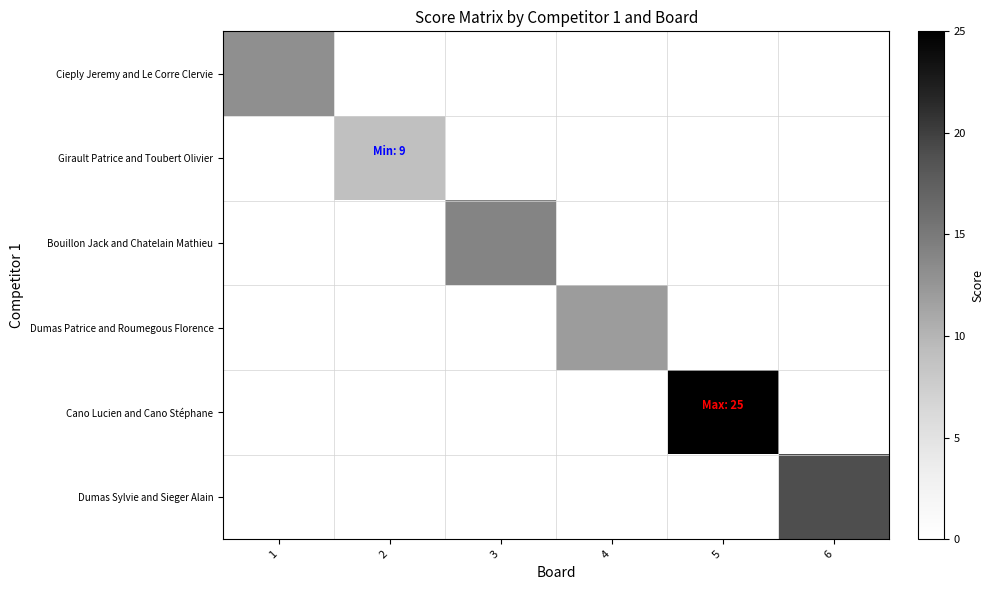

What is the difference between the highest and lowest values at 4?

12